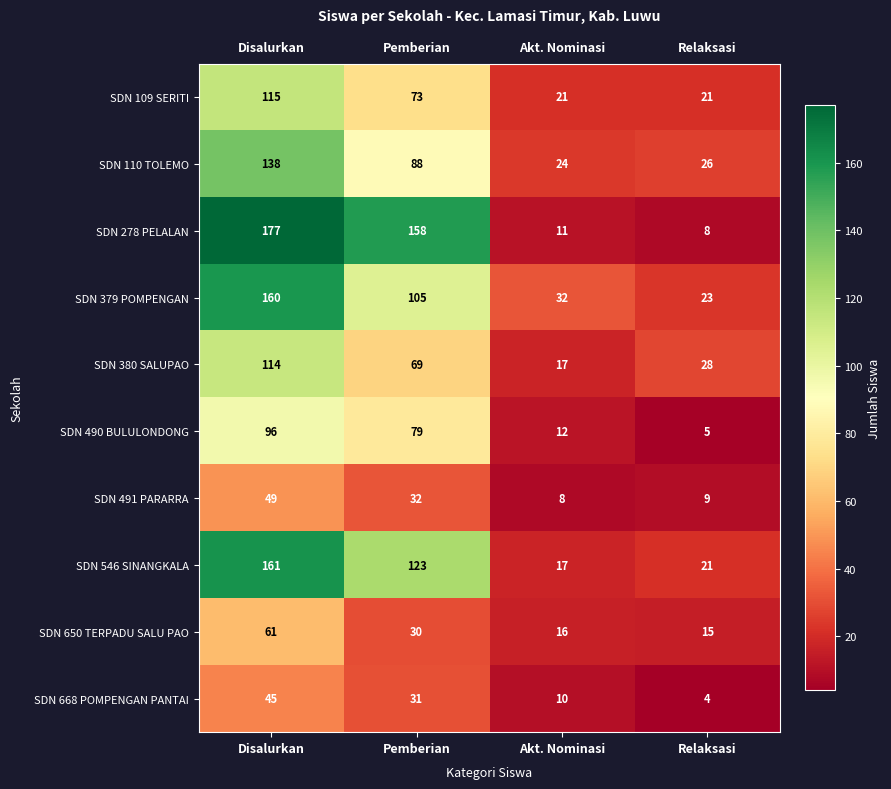

The value of SDN 278 PELALAN at Pemberian is 158. True or false?

True